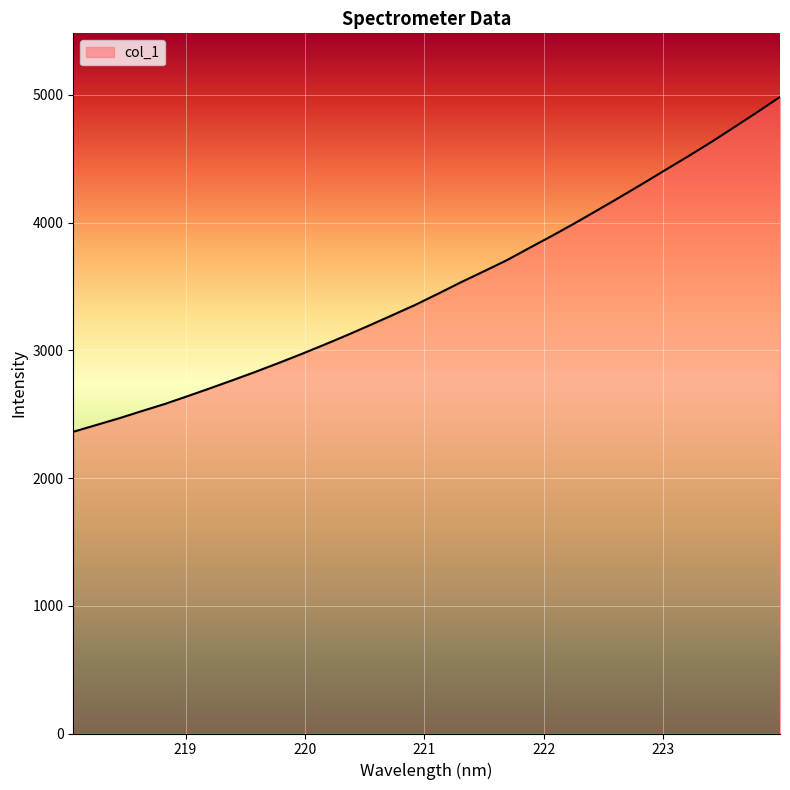

What is the difference between the maximum and minimum values?

2621.0